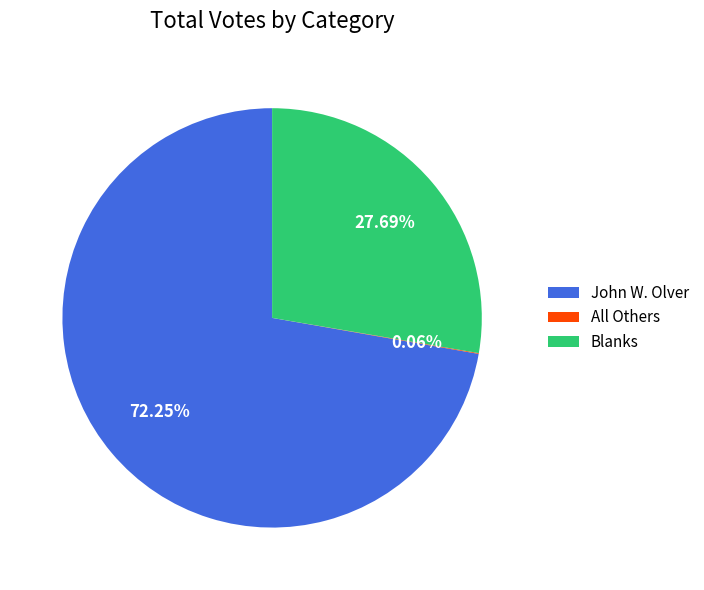

Which has a higher value, John W. Olver or Blanks?

John W. Olver